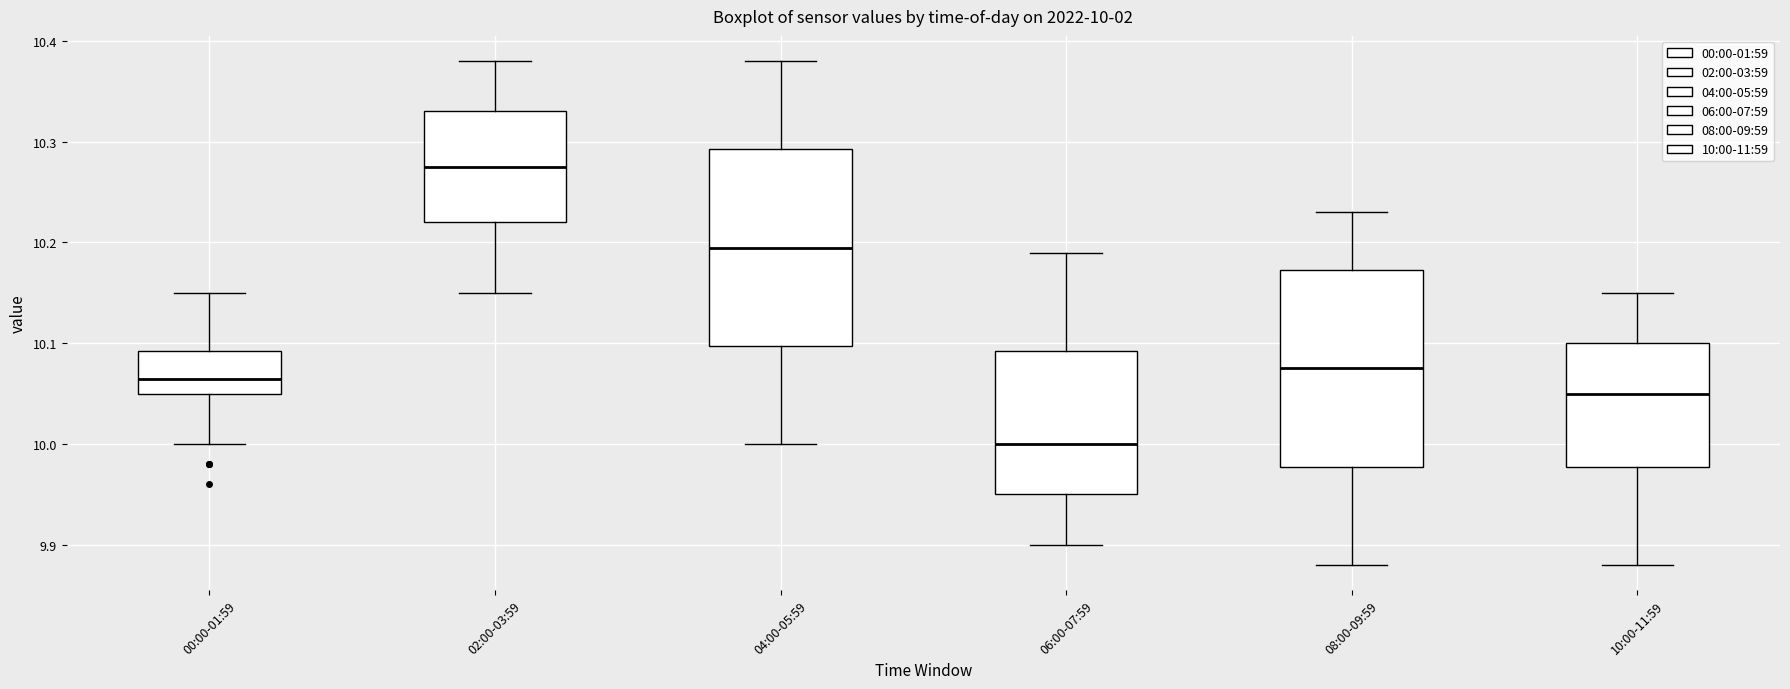

Which box's median line is the lowest?

06:00-07:59